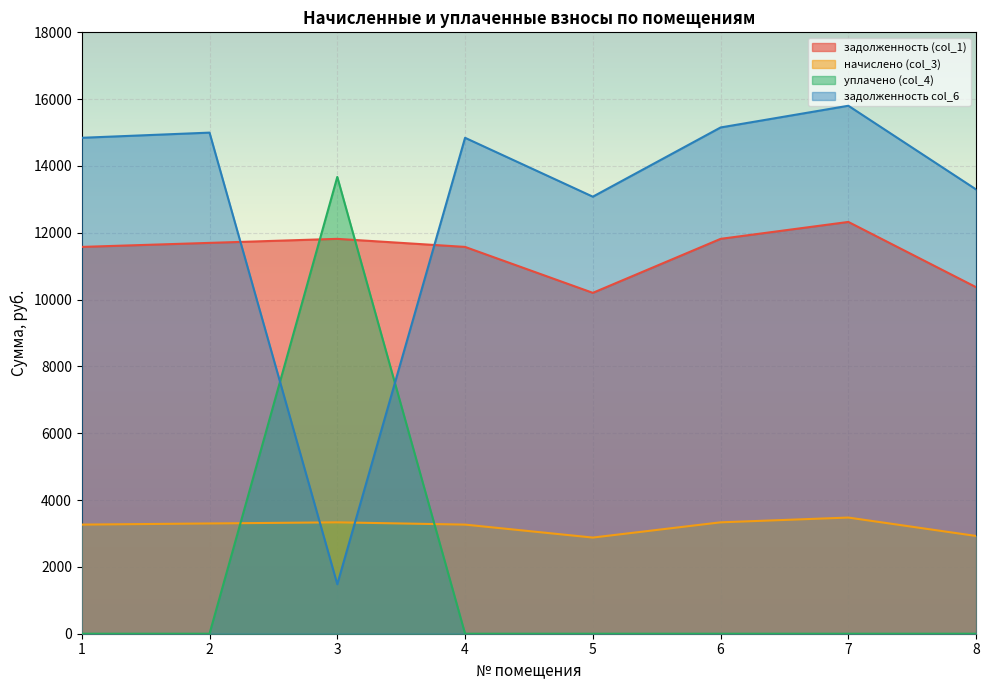

Between 1 and 6, which series saw the biggest shift?

задолженность col_6